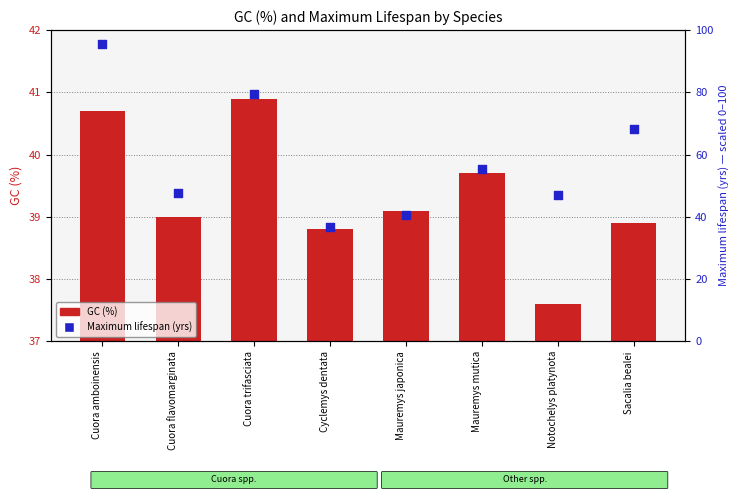

What is the total value across all series at Cuora flavomarginata?

86.8